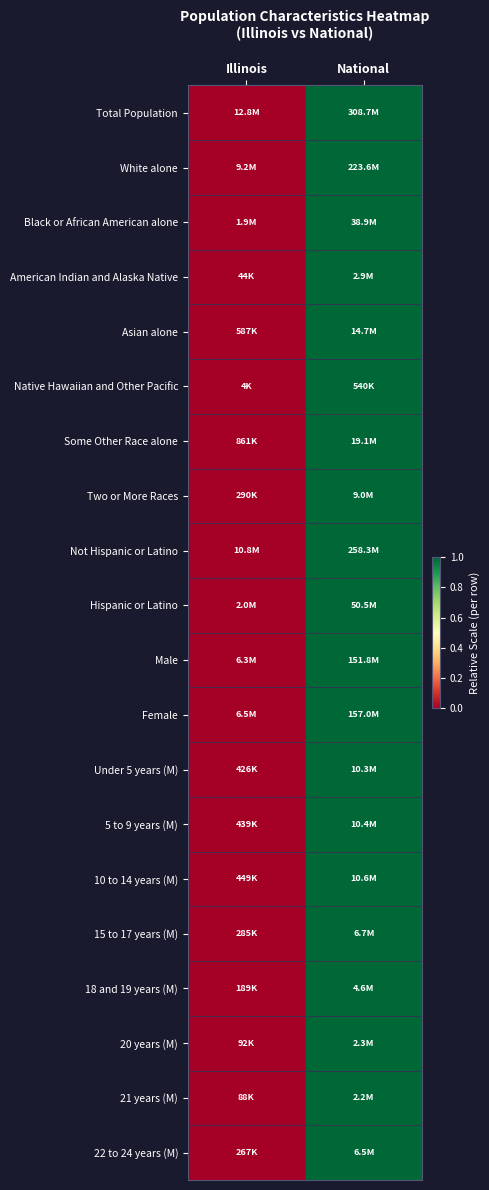

List the series in order of their peak value, lowest first.

Total Population, White alone, Black or African American alone, American Indian and Alaska Native, Asian alone, Native Hawaiian and Other Pacific, Some Other Race alone, Two or More Races, Not Hispanic or Latino, Hispanic or Latino, Male, Female, Under 5 years (M), 5 to 9 years (M), 10 to 14 years (M), 15 to 17 years (M), 18 and 19 years (M), 20 years (M), 21 years (M), 22 to 24 years (M)